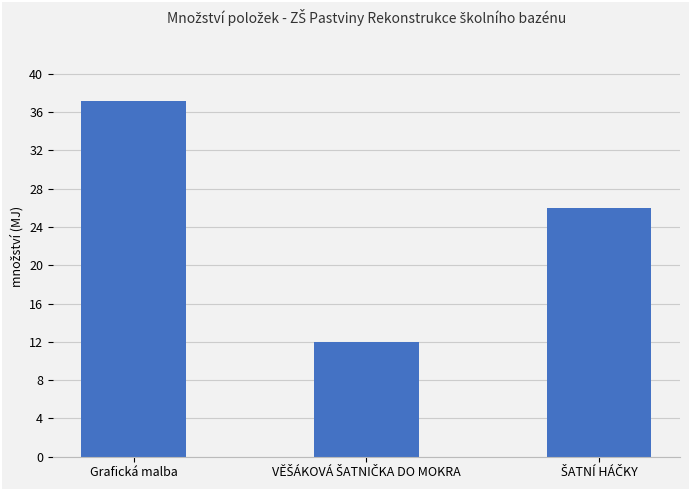

Is it true that the value at Grafická malba is 62.7?

False